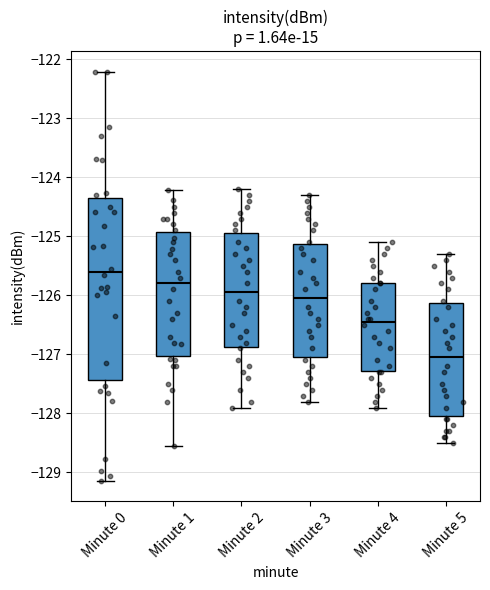

Reading left to right, read every box against the y-axis: the position of its median line, the range the box covers, and the ends of its whiskers. The values are not printed on the chart, so give them approximately, as read against the axis.

Minute 0: median -125.6, box -127.4 to -124.4, whiskers -129.1 to -122.2
Minute 1: median -125.8, box -127.0 to -124.9, whiskers -128.6 to -124.2
Minute 2: median -125.9, box -126.9 to -124.9, whiskers -127.9 to -124.2
Minute 3: median -126.0, box -127.0 to -125.1, whiskers -127.8 to -124.3
Minute 4: median -126.4, box -127.3 to -125.8, whiskers -127.9 to -125.1
Minute 5: median -127.0, box -128.0 to -126.1, whiskers -128.5 to -125.3